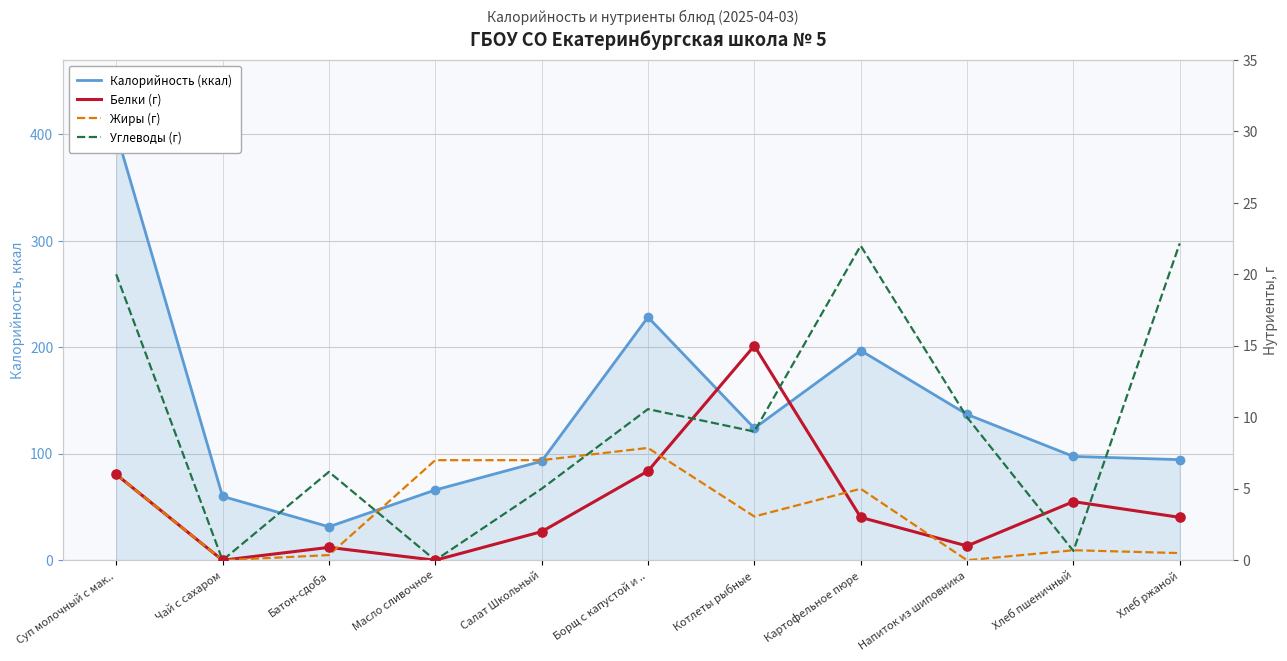

Which series contains the highest Y value?

Калорийность (ккал)